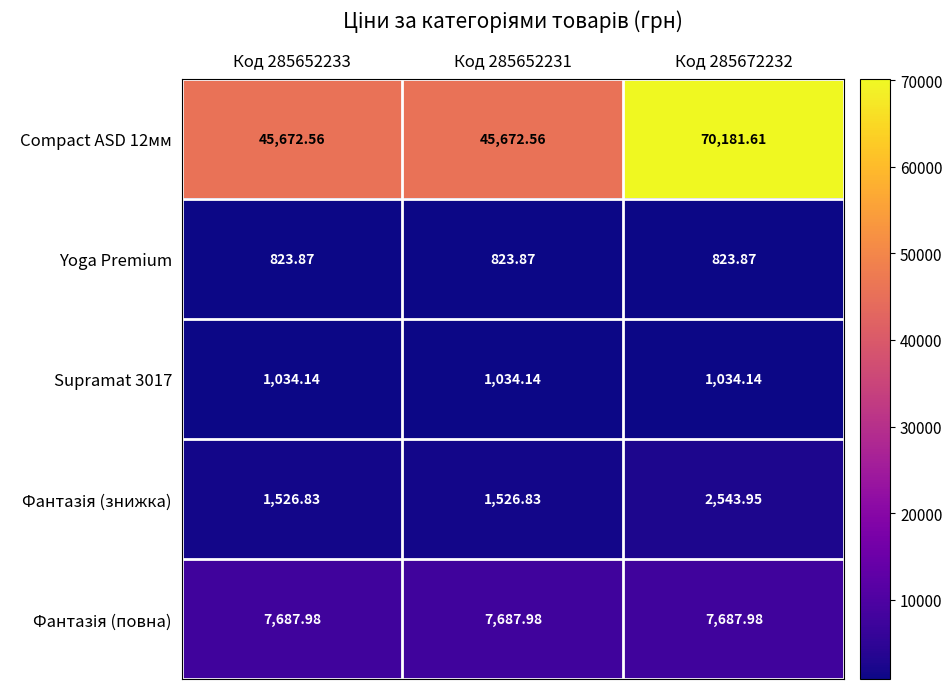

Is the value of Yoga Premium at Код 285652231 greater than the value of Supramat 3017 at Код 285652231?

No